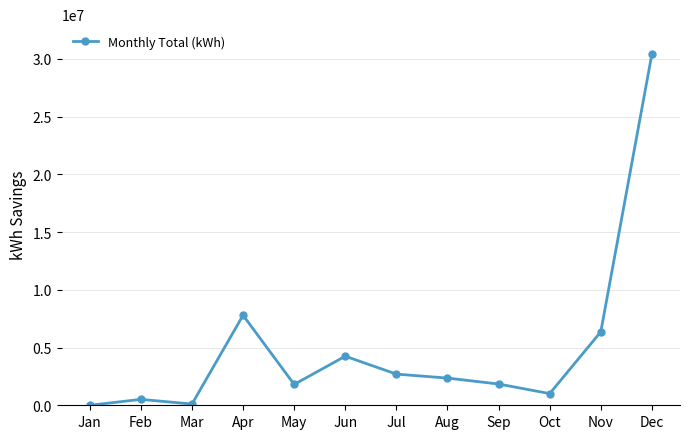

Which has a higher value, Oct or Jun?

Jun